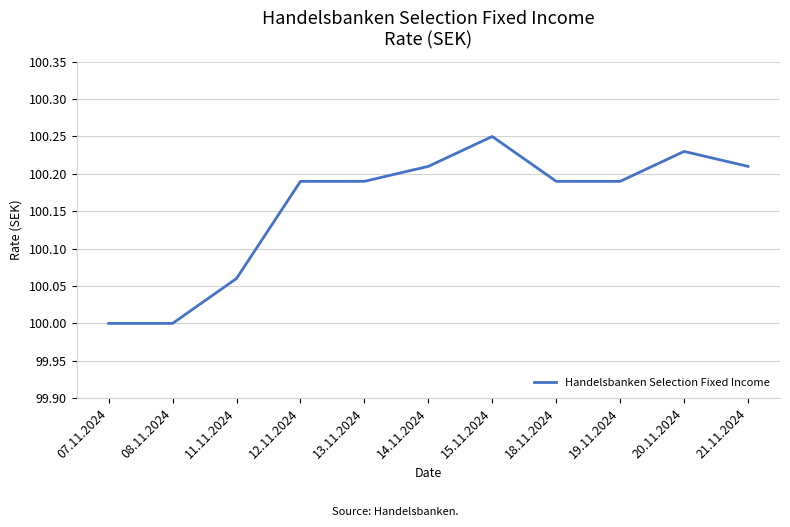

What is the difference between the second highest and minimum values?

0.2